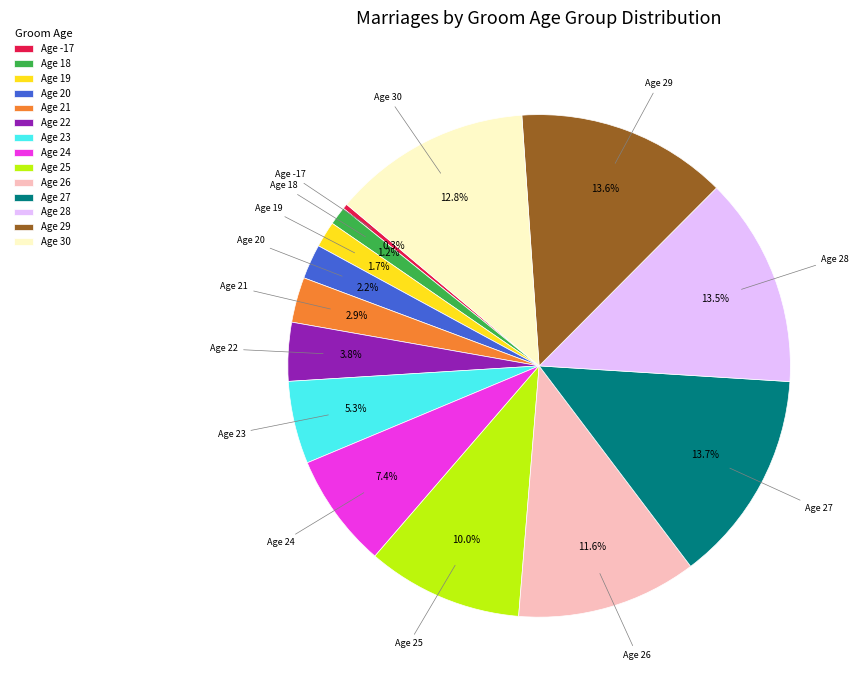

Between Age 29 and Age 25, which is larger?

Age 29